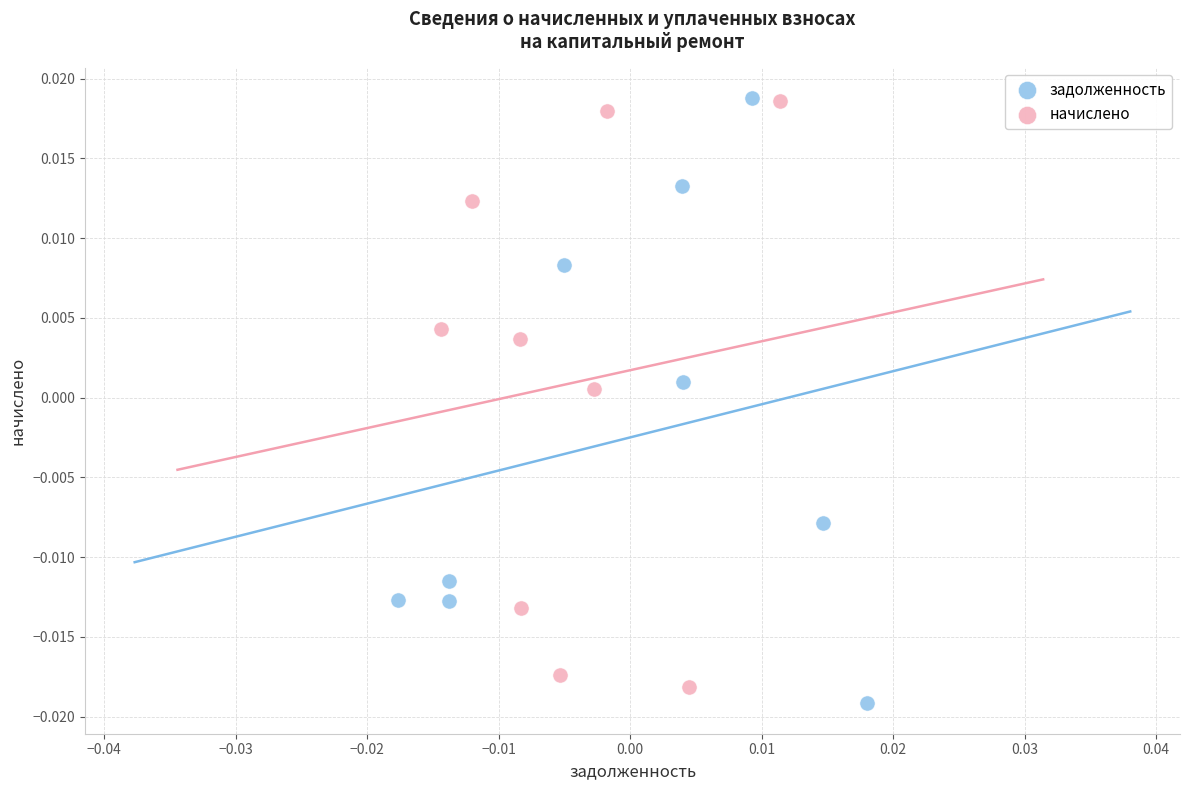

What are all the series names shown in the legend?

задолженность, начислено